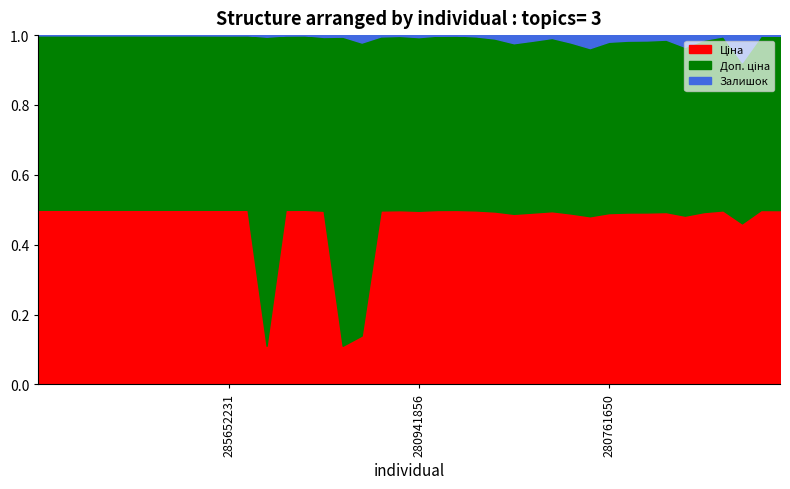

What is the difference between the maximum and minimum values in the Ціна series?

61074.4